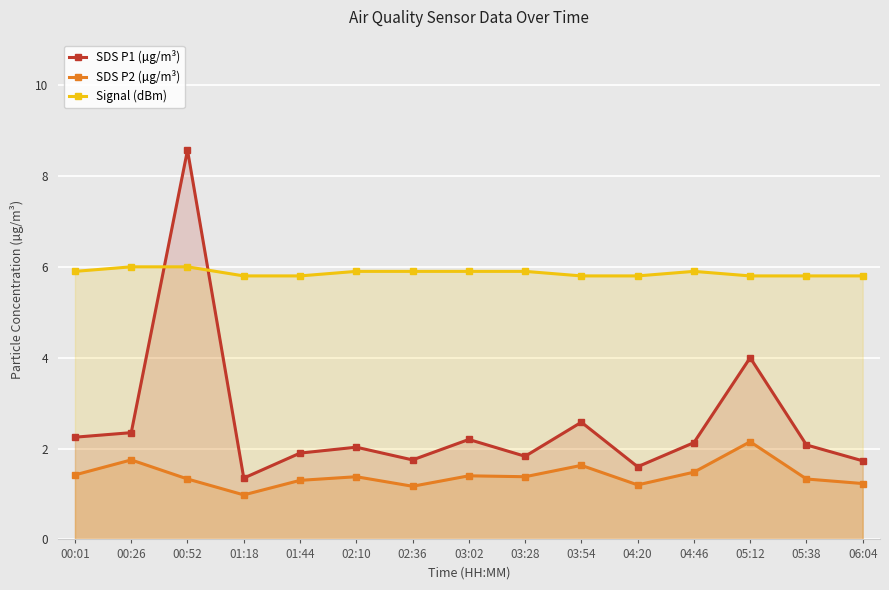

Rank the series at 04:46 from lowest to highest value.

SDS P2 (µg/m³), SDS P1 (µg/m³), Signal (dBm)